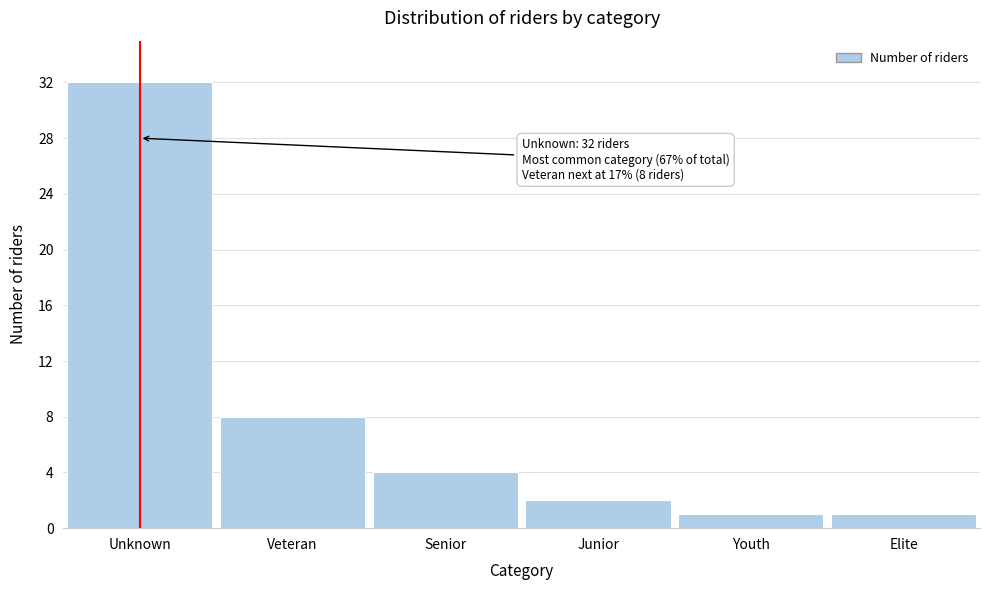

Reading right to left, what are all the values shown in this chart?

1	1	2	4	8	32